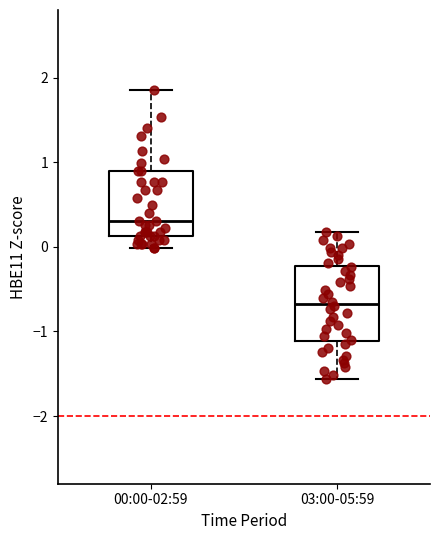

Reading left to right, transcribe this box plot: for each box, give where its median line is, the range the box spans, and where its two whiskers end, as read against the y-axis. The values are not printed on the chart, so give them approximately, as read against the axis.

00:00-02:59: median 0.3, box 0.1 to 0.9, whiskers 0.0 to 1.9
03:00-05:59: median -0.7, box -1.1 to -0.2, whiskers -1.6 to 0.2